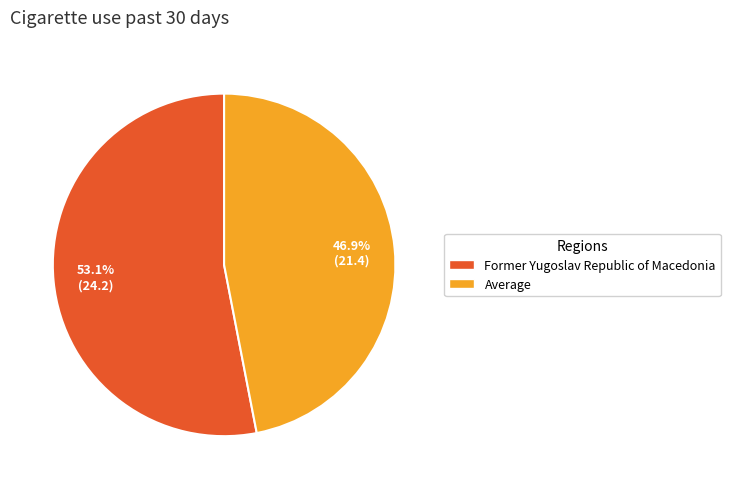

What is the smallest slice in the pie chart?

Average